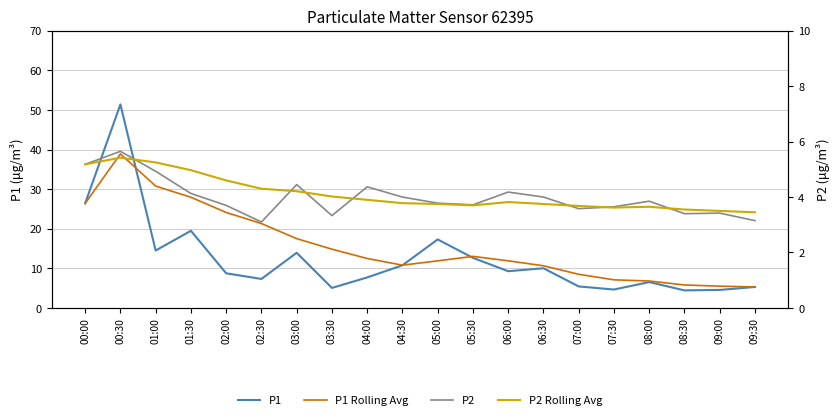

What is the sum of the P1 Rolling Avg values at 08:30 and 05:00?

17.7